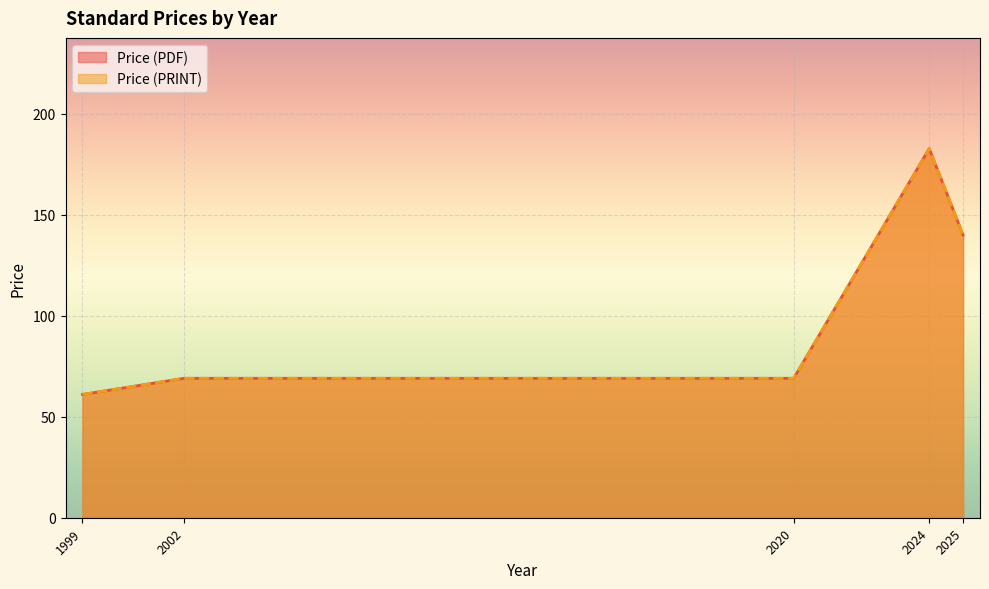

How many series are shown in this chart?

2